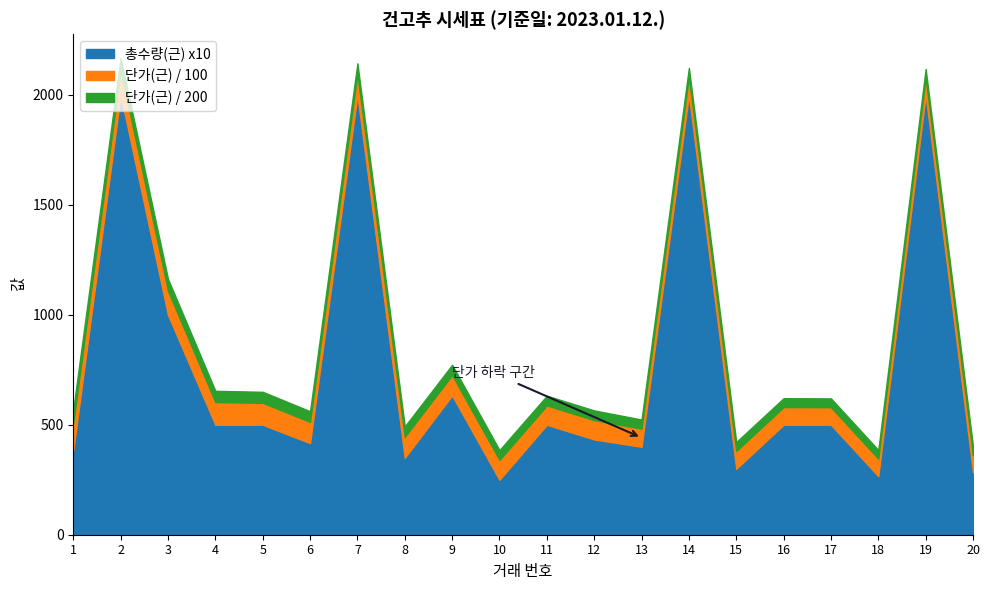

The value of 총수량(근) x10 at 15 is 413.1. True or false?

False